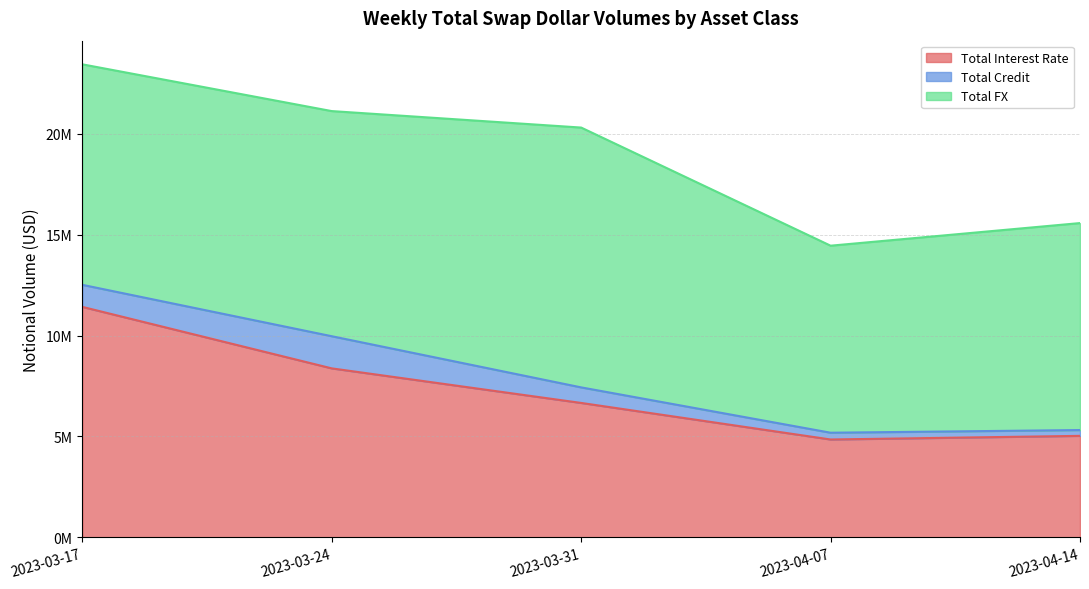

List the labels in order of Total Credit value, largest first.

2023-03-24, 2023-03-17, 2023-03-31, 2023-04-07, 2023-04-14